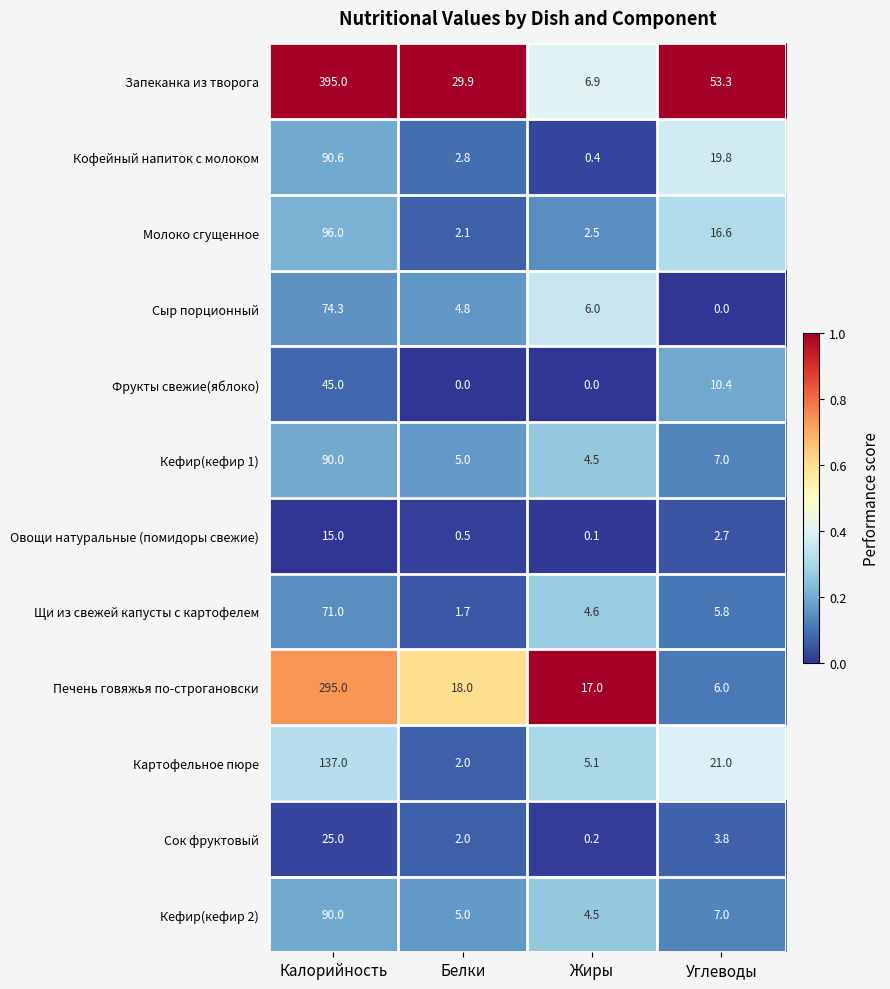

At how many categories does at least one series exceed 0?

4